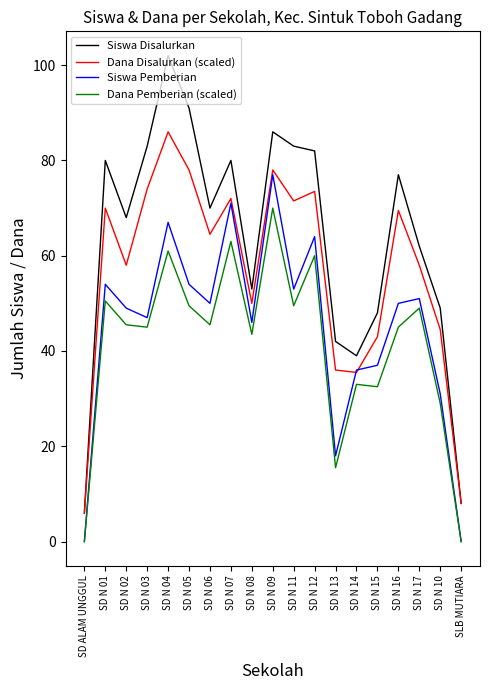

What position from the left is SD N 13?

13